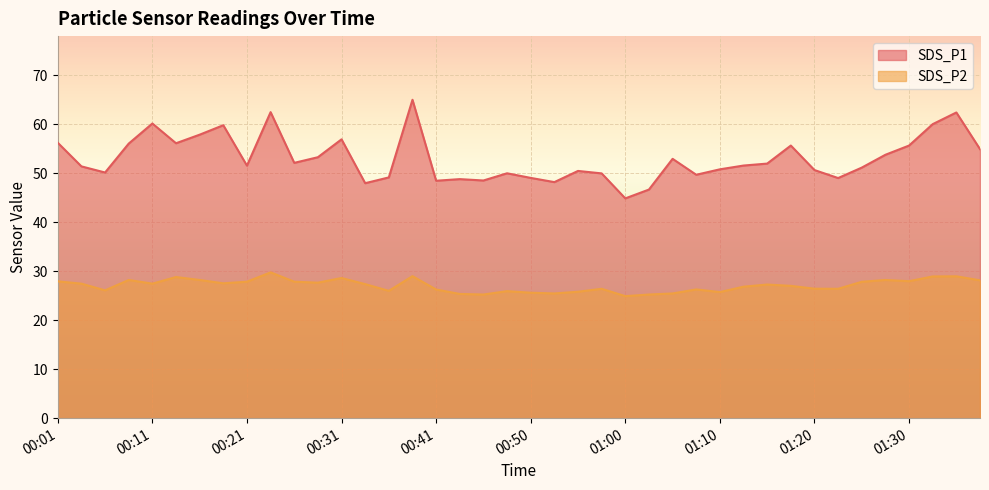

What is the sum of all SDS_P1 values?

2120.6